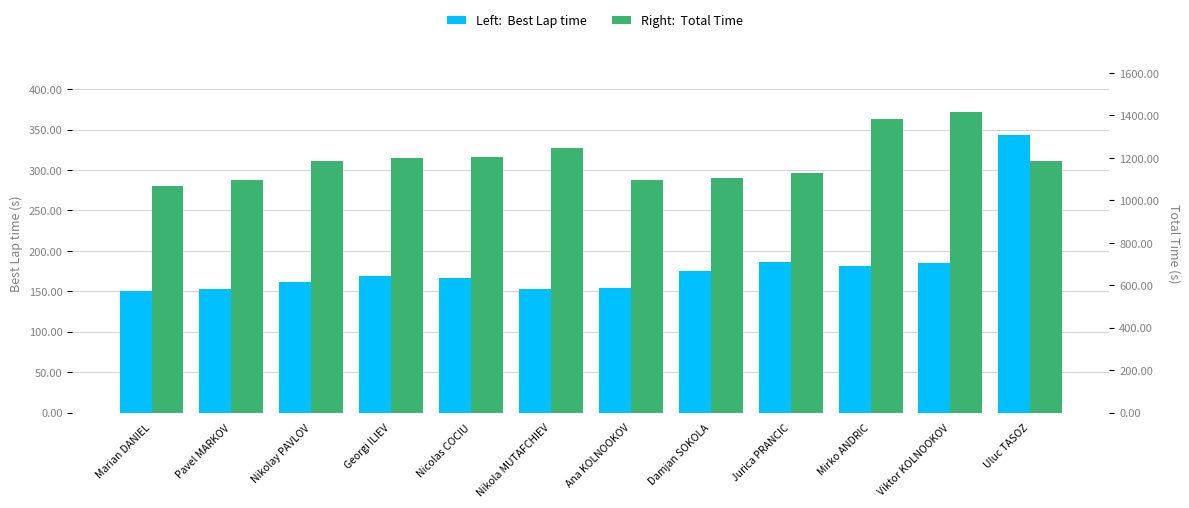

What is the highest value of the Best Lap time series?

343.8